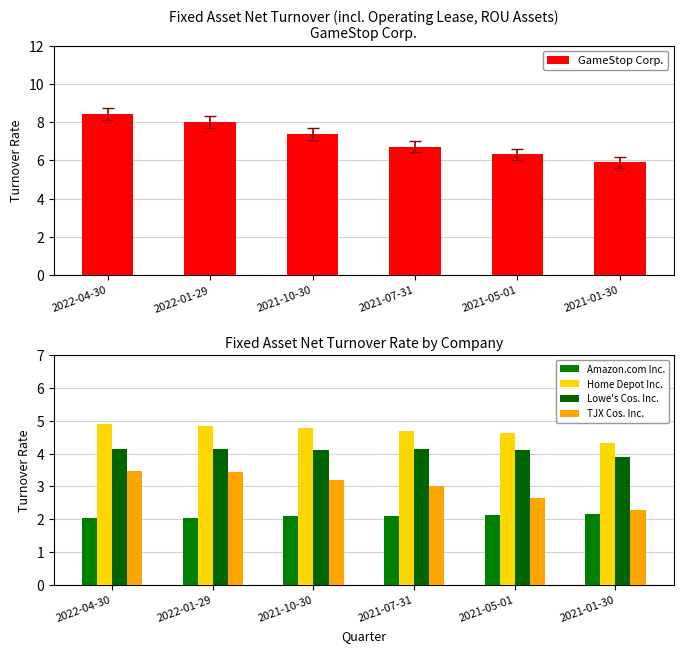

Which series has the largest range (max minus min)?

GameStop Corp.